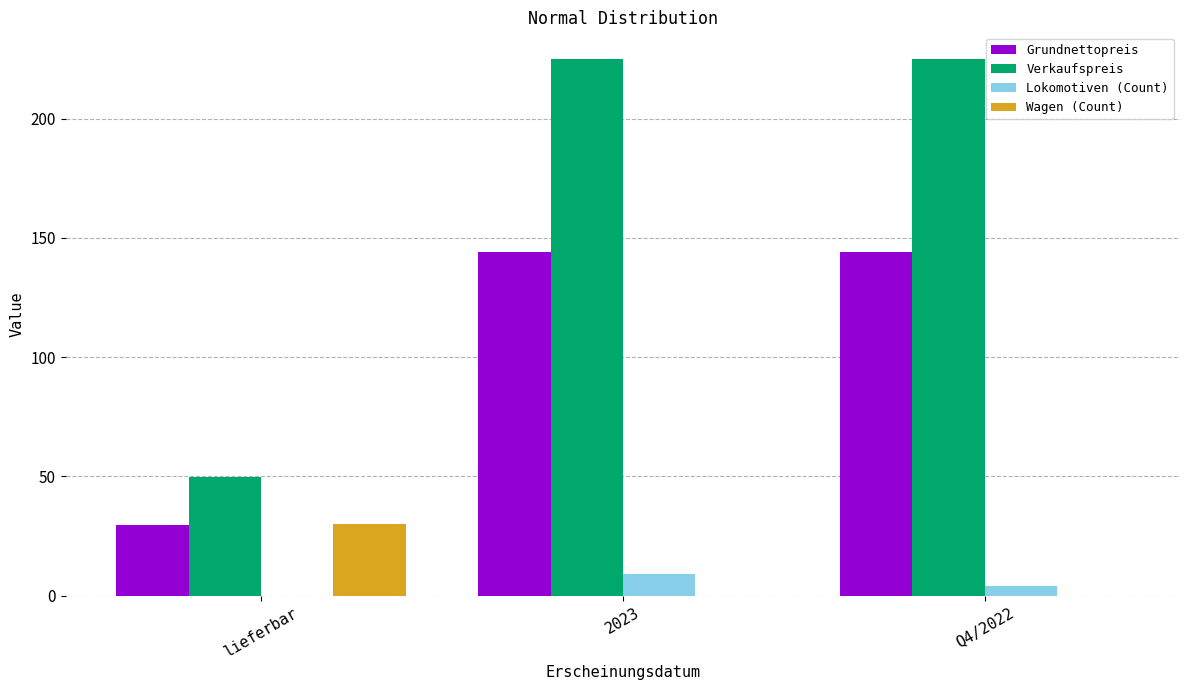

Is the value of Wagen (Count) at Q4/2022 greater than the value of Grundnettopreis at Q4/2022?

No